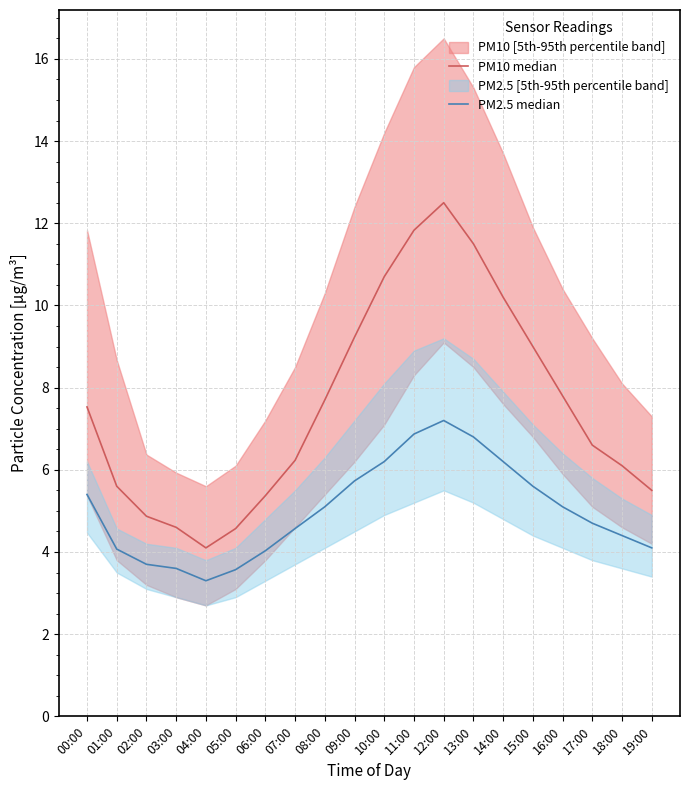

What is the average value of the PM2.5 median series?

5.0